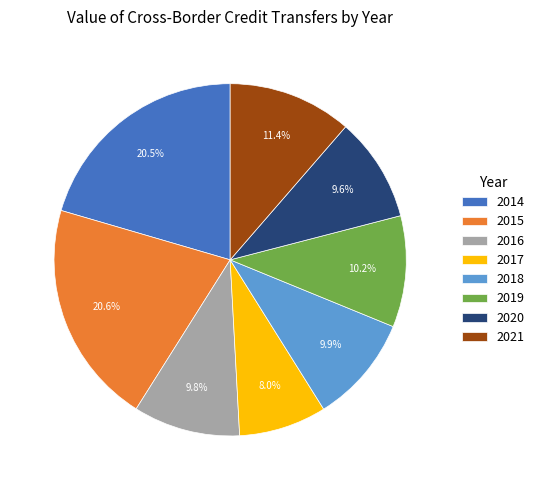

How many segments does this pie chart have?

8